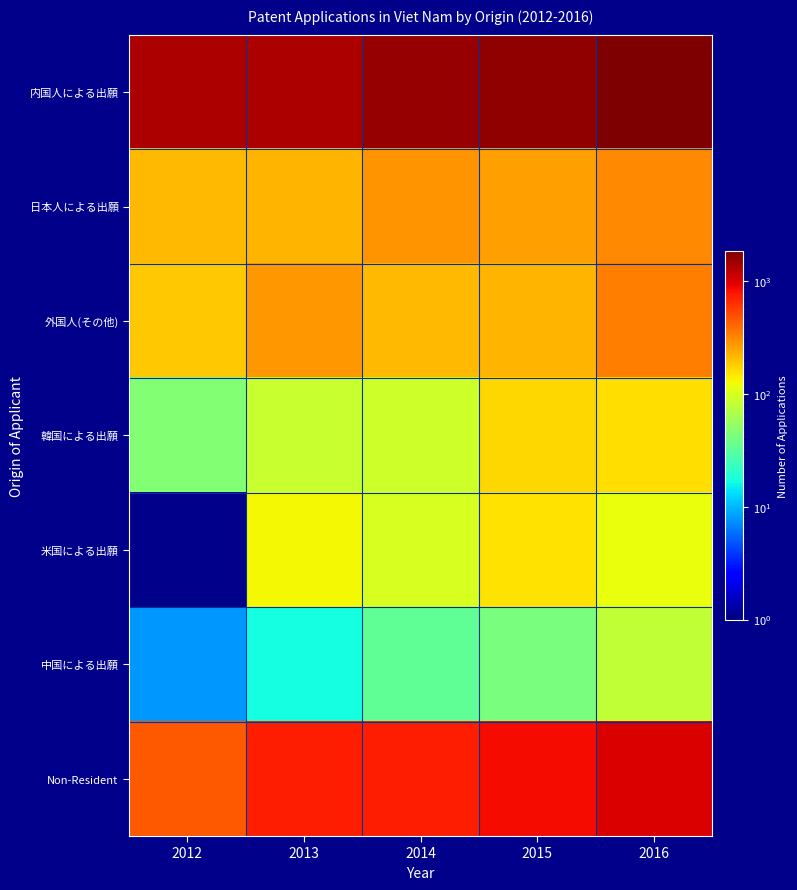

What is the maximum value shown in the chart?

1851.0